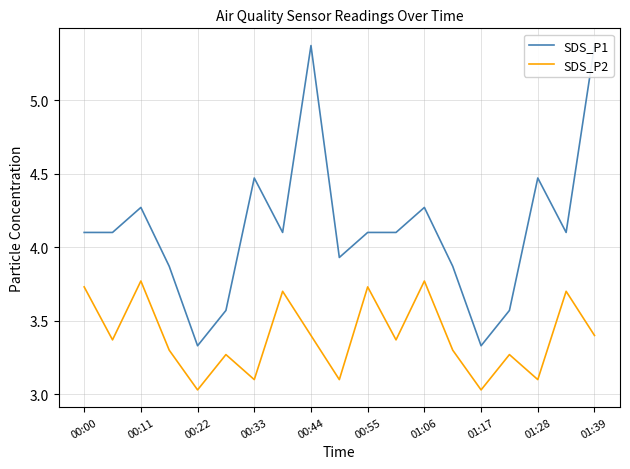

What is the greatest value displayed?

5.4